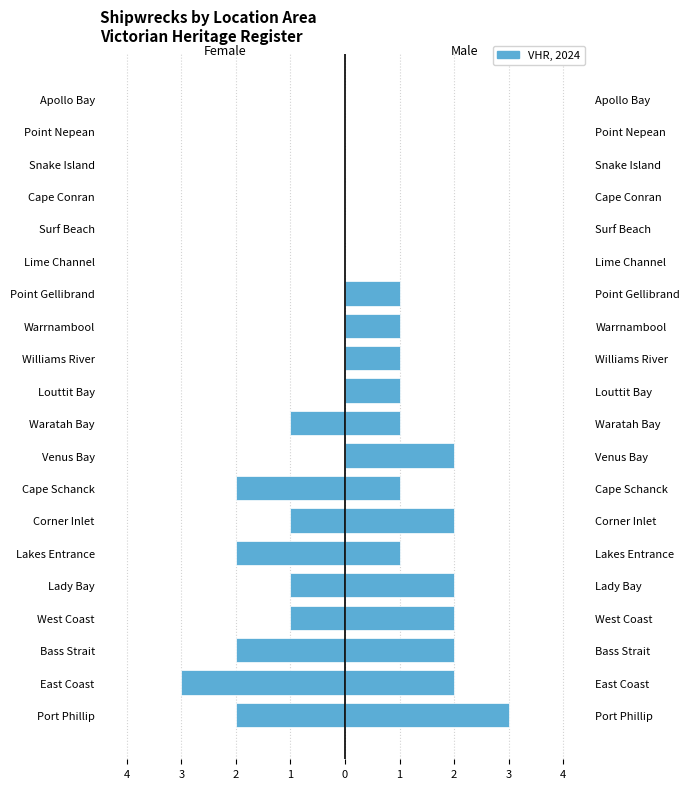

Are the bars grouped side by side (vs. stacked)?

Yes